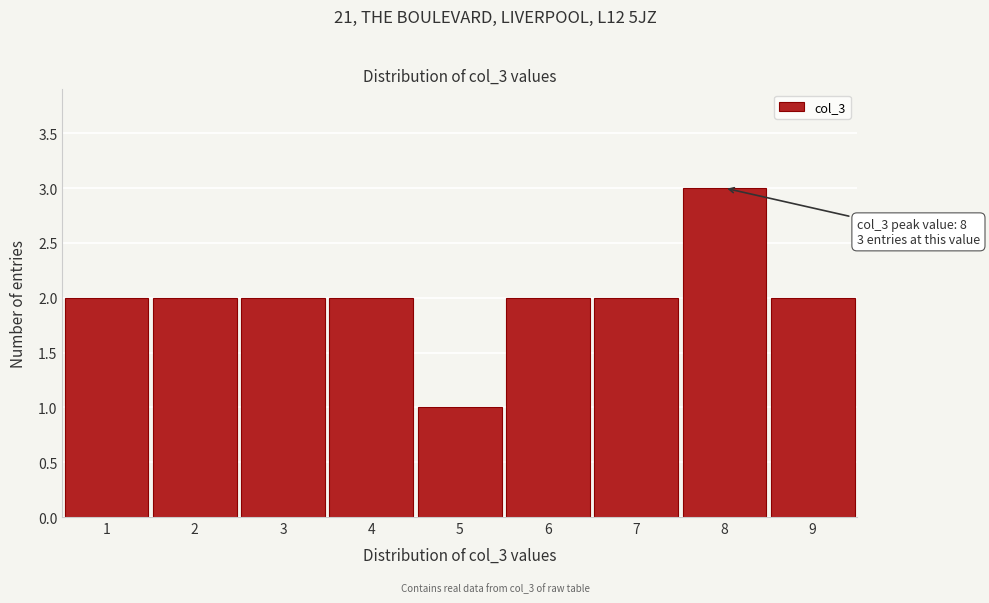

Which range on the x-axis has the tallest bar?

7.5 to 8.5